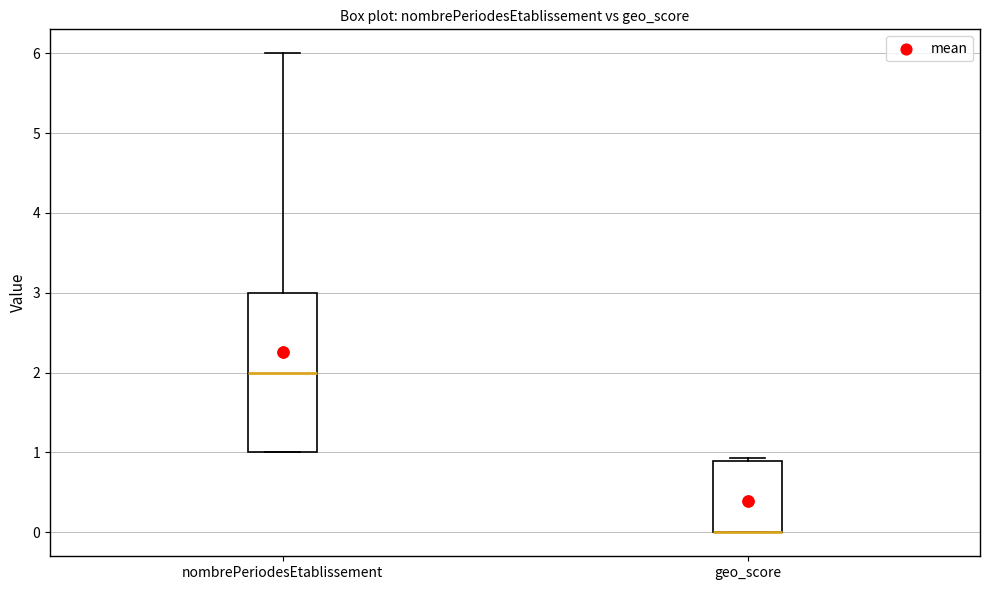

Where does the median line of the box for nombrePeriodesEtablissement sit on the y-axis? The values are not printed on the chart, so give them approximately, as read against the axis.

2.0